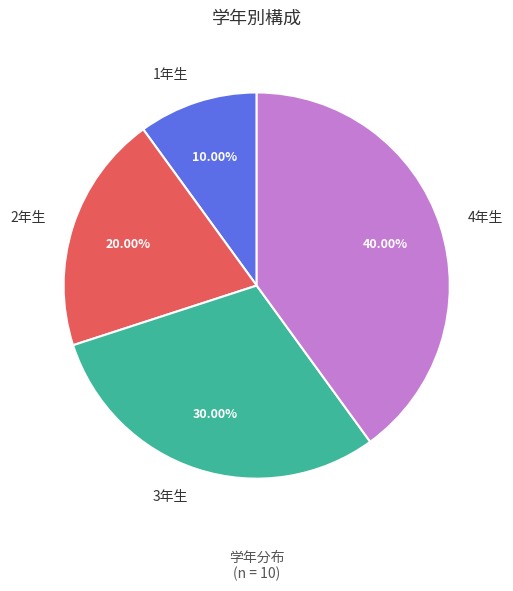

Does 2年生 represent more than half of the total?

No